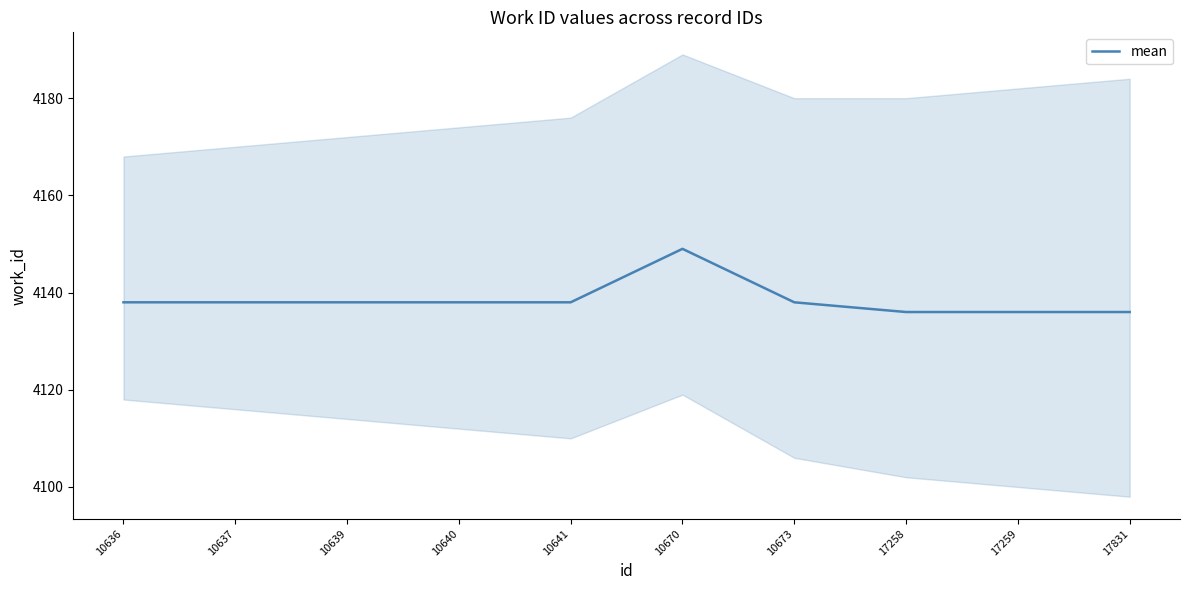

What is the maximum value shown in the chart?

4149